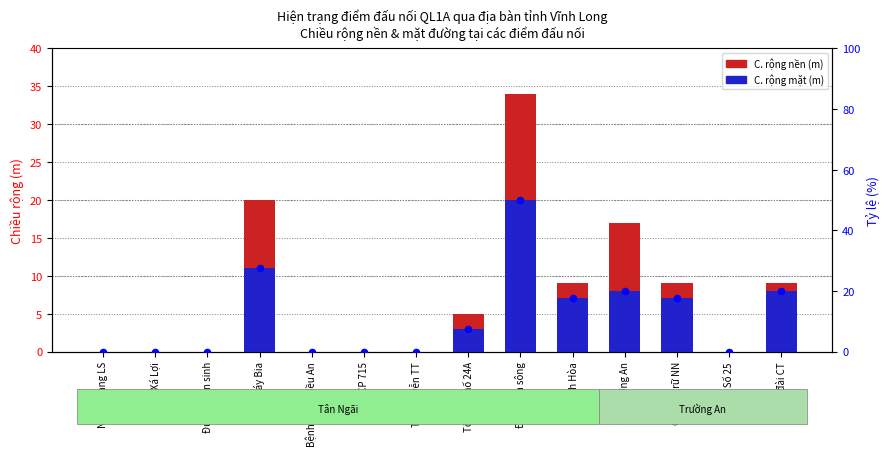

What is the total value across all series at Ấp Vĩnh Hòa?

33.5